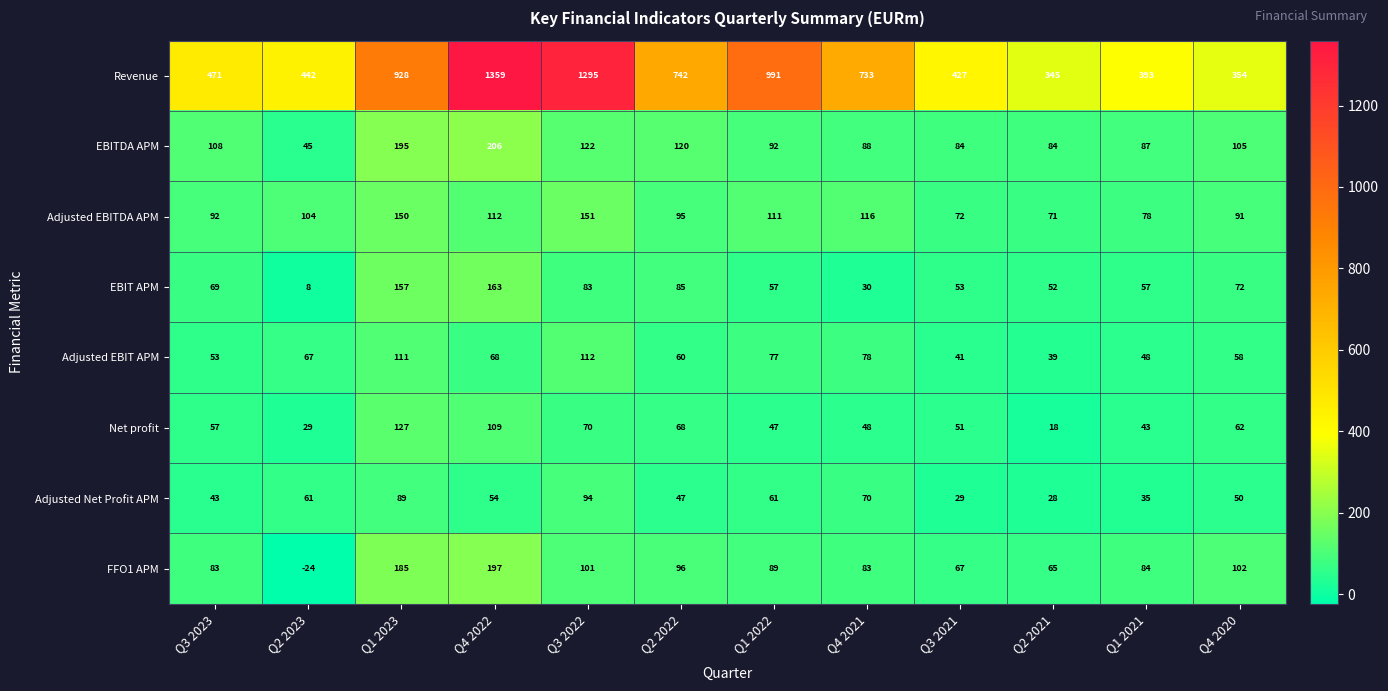

Where is Net profit nearest to the value 72?

Q3 2022